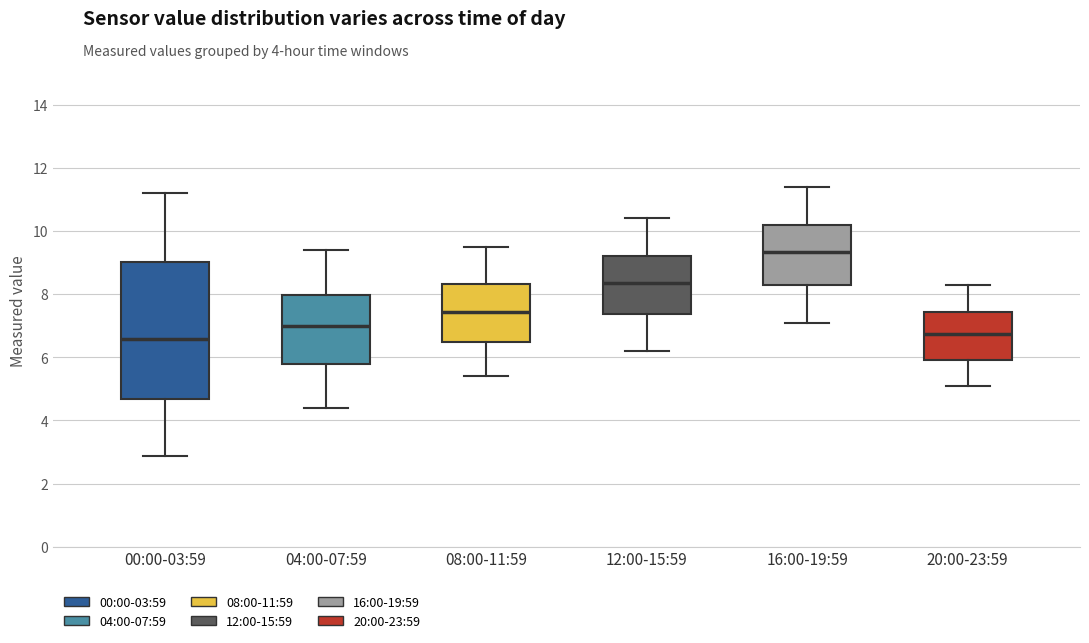

Where does the median line of the box for 16:00-19:59 sit on the y-axis? The values are not printed on the chart, so give them approximately, as read against the axis.

9.4